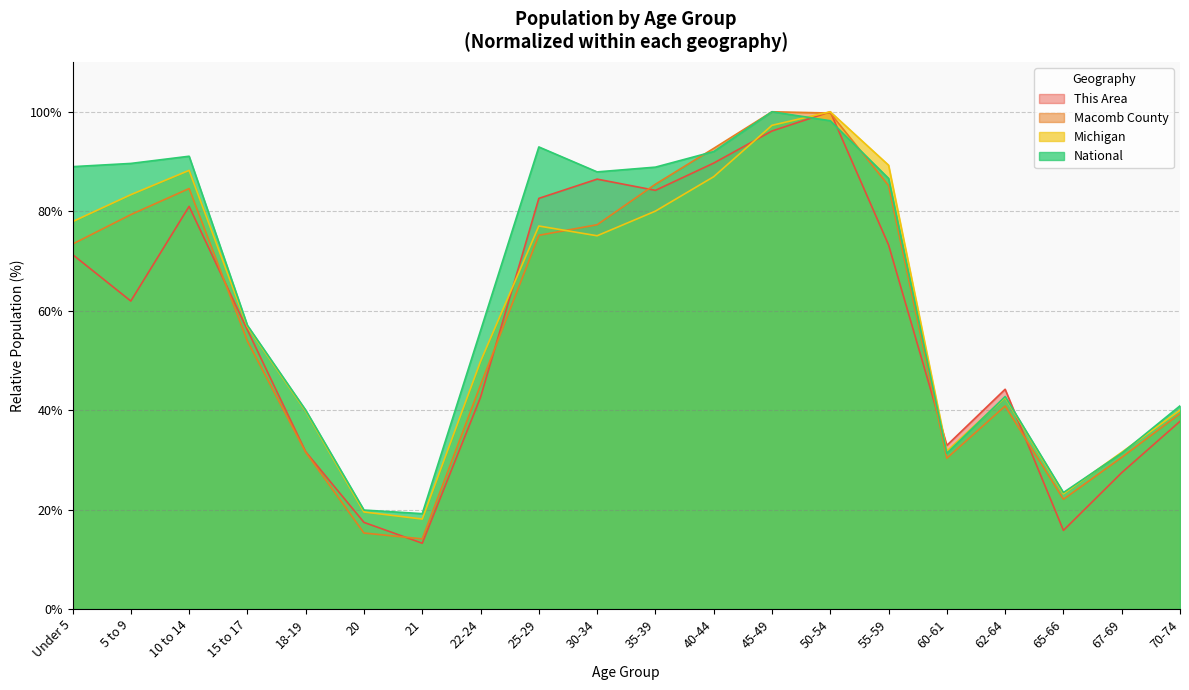

What is the maximum value shown in the chart?

100.0